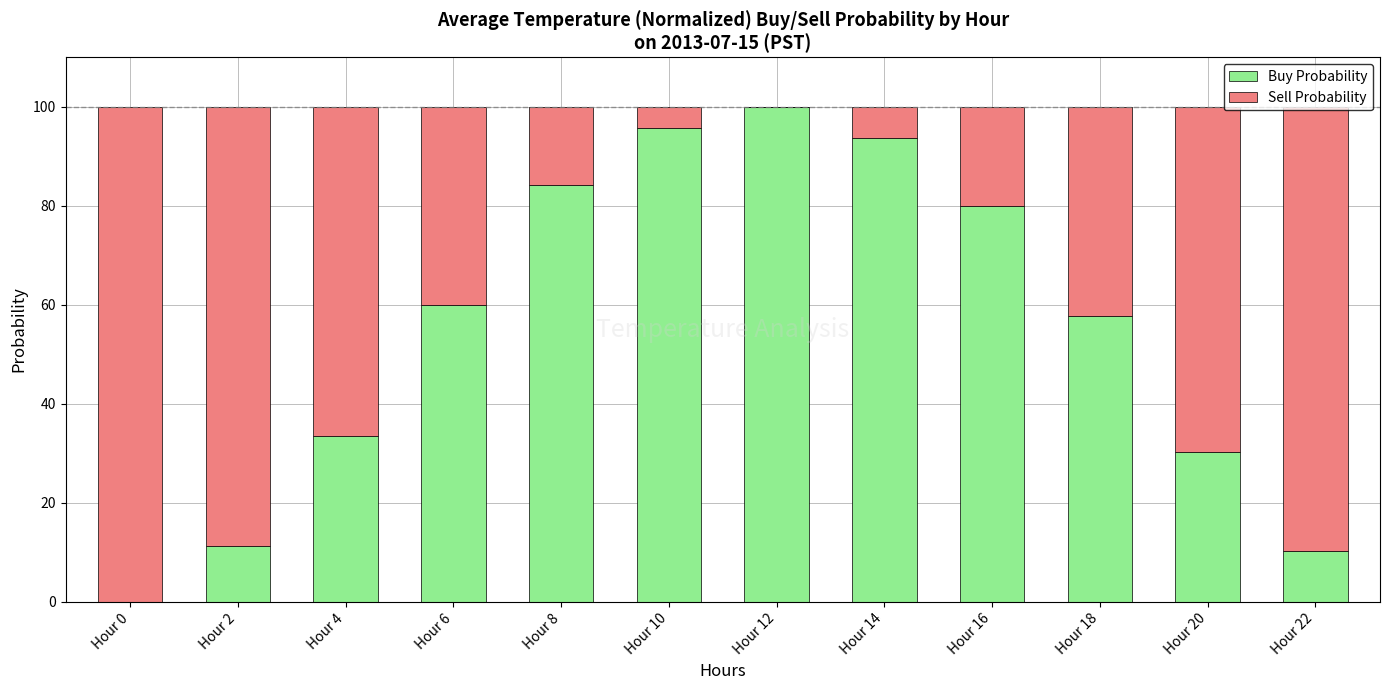

The value of Buy Probability at Hour 20 is 30.3. True or false?

True